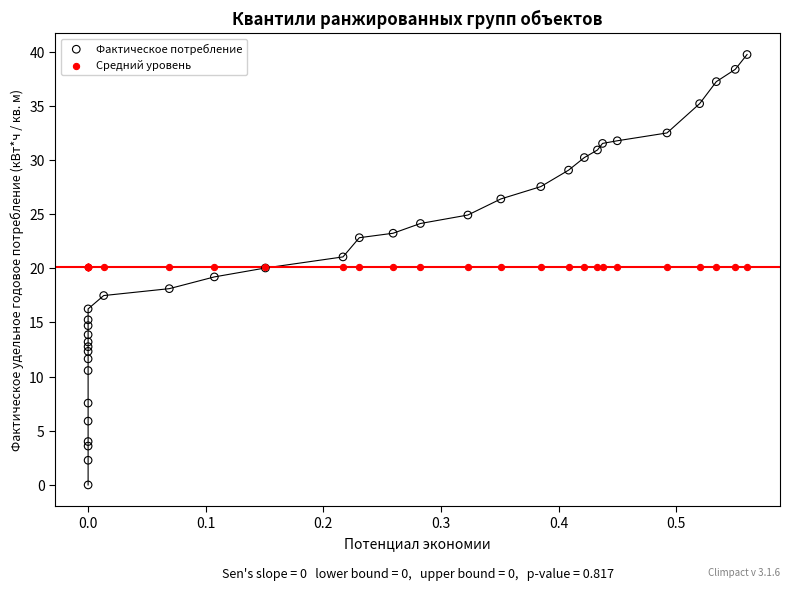

Which series contains the highest Y value?

Фактическое потребление